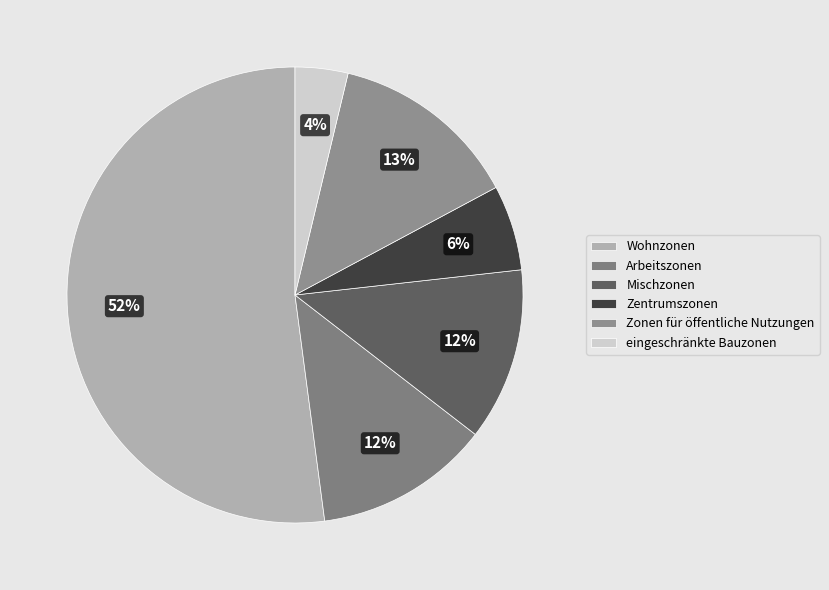

What percentage is NOT represented by Mischzonen?

87.8%